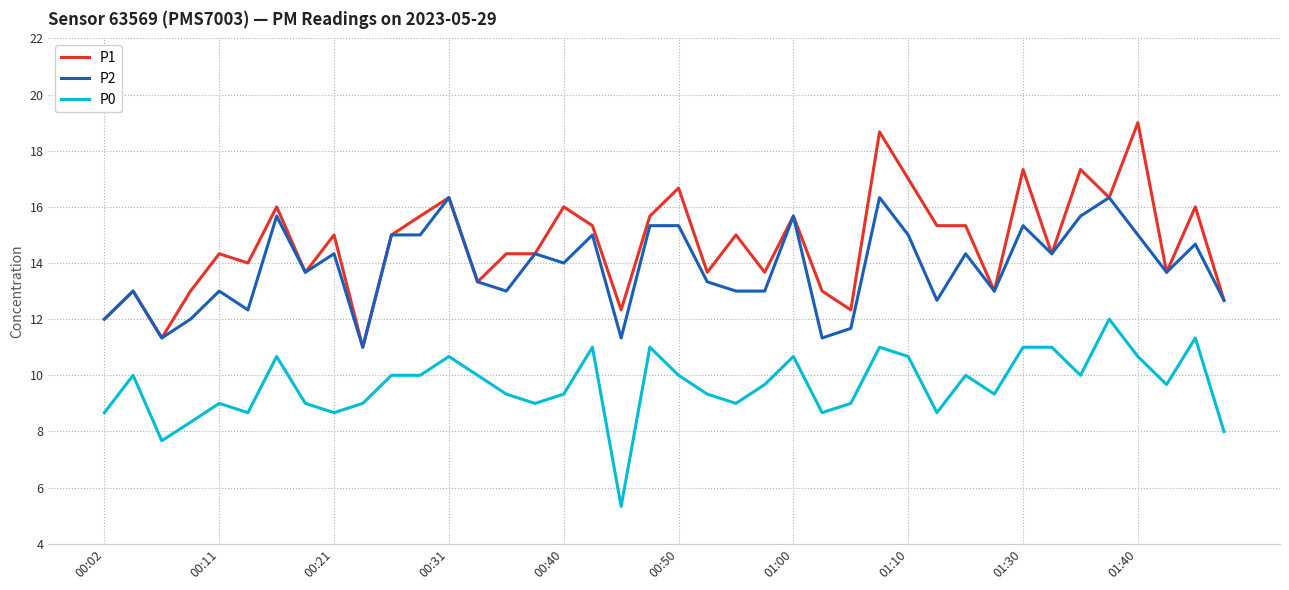

True or false: P2 and P0 intersect in this chart.

False